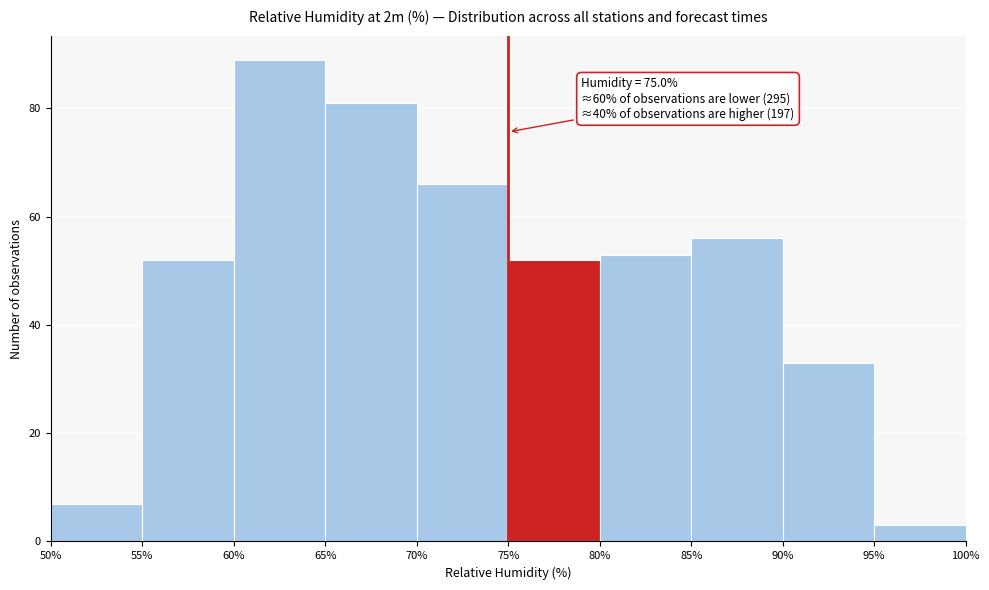

Which range on the x-axis has the tallest bar?

60% to 65%